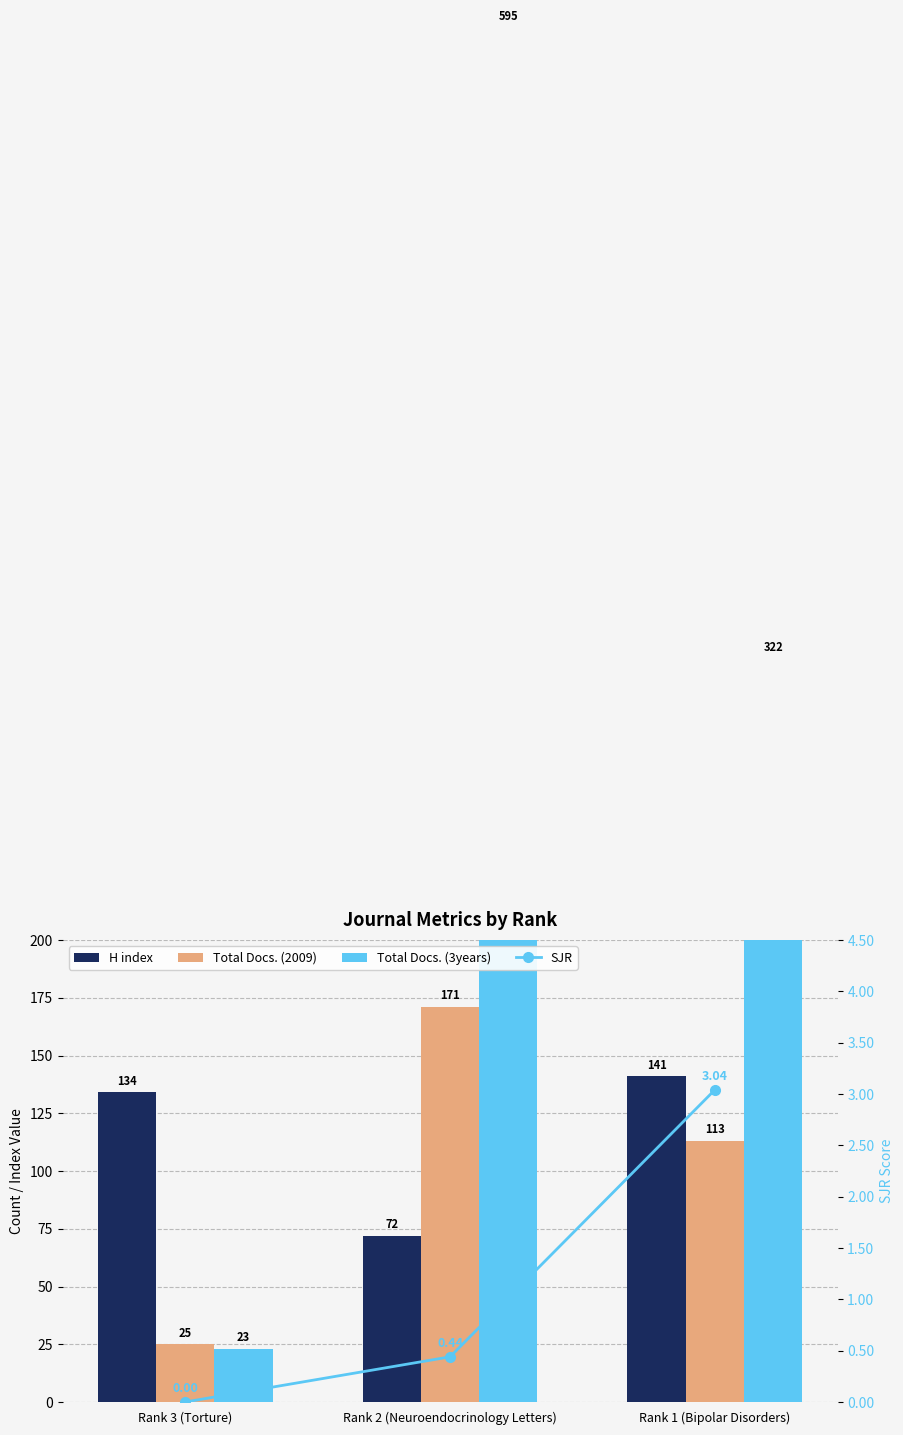

Reading left to right, transcribe all the data shown in this chart.

H index: Rank 3 (Torture)=134.0	Rank 2 (Neuroendocrinology Letters)=72.0	Rank 1 (Bipolar Disorders)=141.0
Total Docs. (2009): Rank 3 (Torture)=25.0	Rank 2 (Neuroendocrinology Letters)=171.0	Rank 1 (Bipolar Disorders)=113.0
Total Docs. (3years): Rank 3 (Torture)=23.0	Rank 2 (Neuroendocrinology Letters)=595.0	Rank 1 (Bipolar Disorders)=322.0
SJR: Rank 3 (Torture)=0.0	Rank 2 (Neuroendocrinology Letters)=0.4	Rank 1 (Bipolar Disorders)=3.0